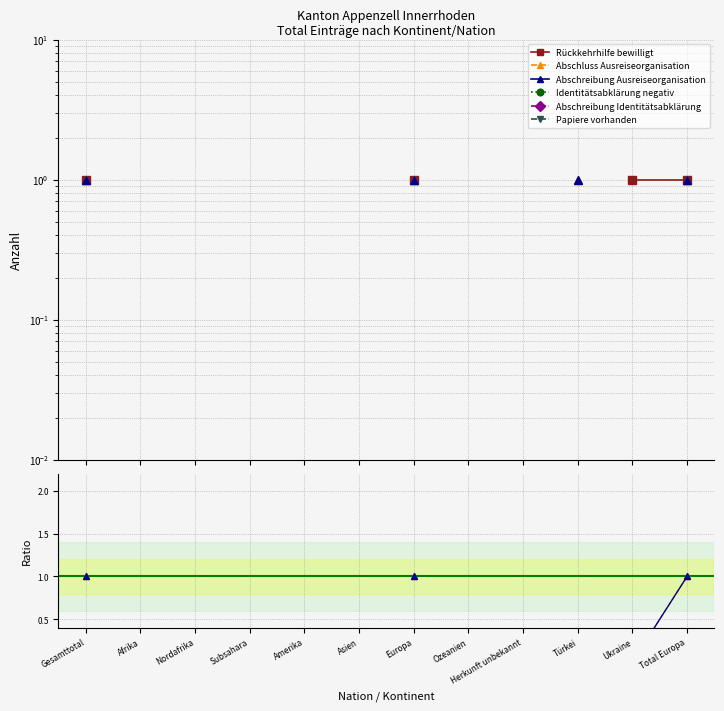

True or false: Abschreibung Ausreiseorganisation and Abschreibung Identitätsabklärung intersect in this chart.

False